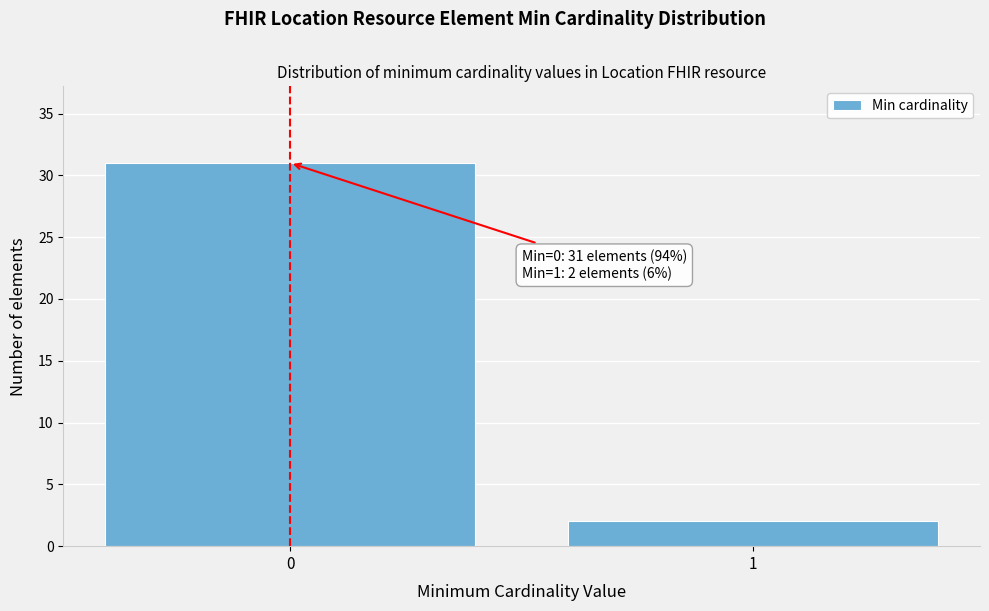

Reading left to right, list all the values displayed in this chart.

31	2